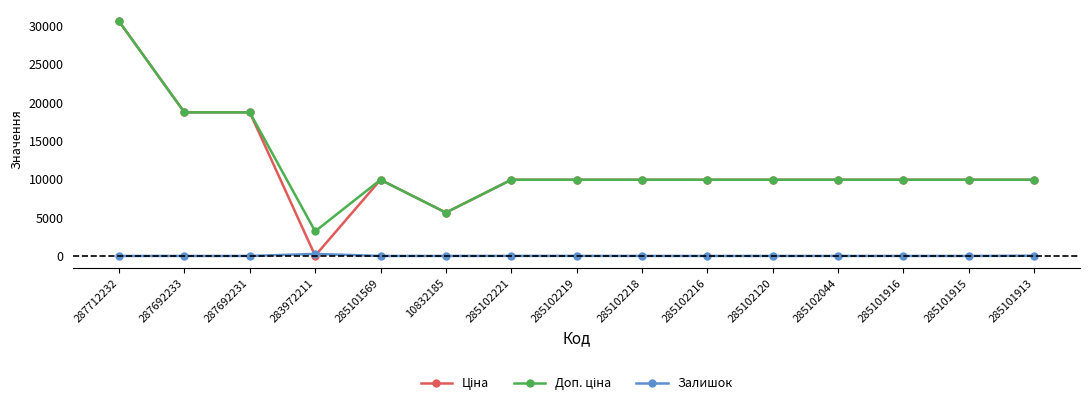

True or false: Залишок has a value of 0.0 at 285101916.

True